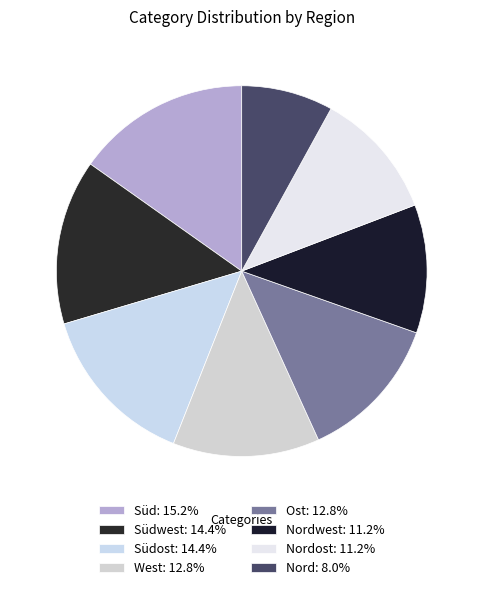

Does any single category account for the majority?

No